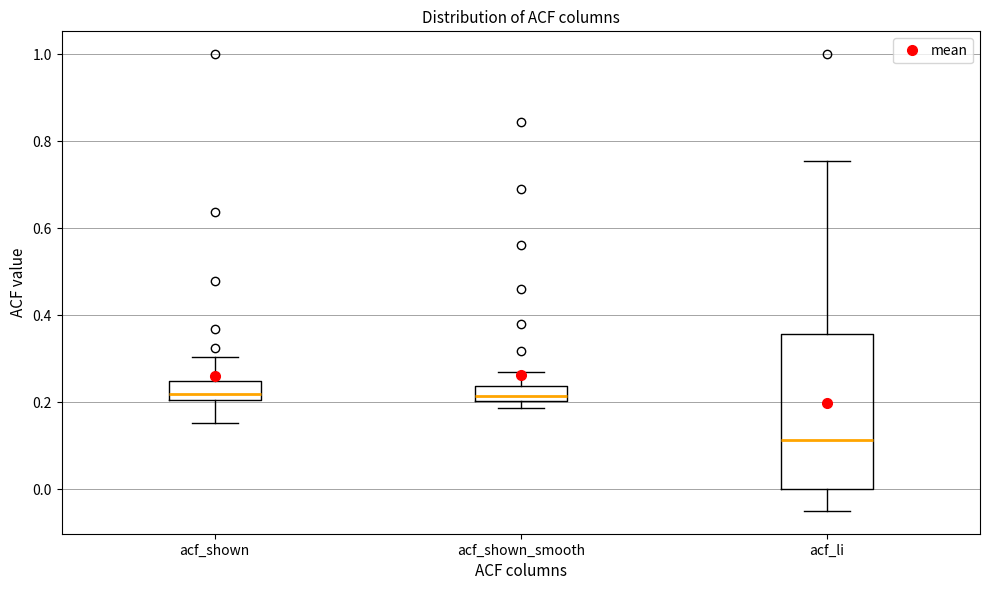

Reading left to right, read every box against the y-axis: the position of its median line, the range the box covers, and the ends of its whiskers. The values are not printed on the chart, so give them approximately, as read against the axis.

acf_shown: median 0.22, box 0.20 to 0.24, whiskers 0.16 to 0.30
acf_shown_smooth: median 0.22, box 0.20 to 0.24, whiskers 0.18 to 0.28
acf_li: median 0.12, box 0.00 to 0.36, whiskers -0.04 to 0.76